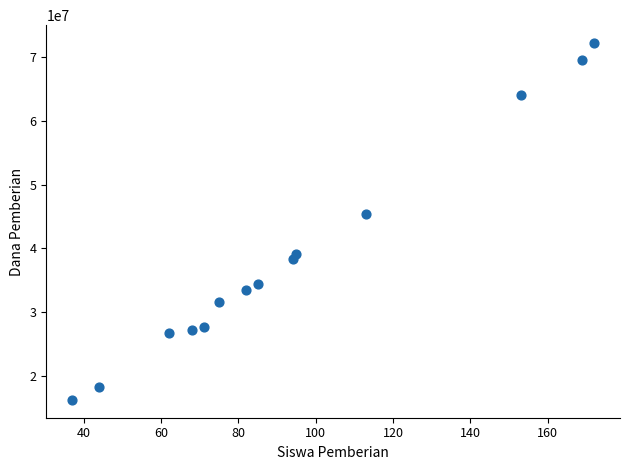

What Y value in the scatter plot is closest to 44212500?

45450000